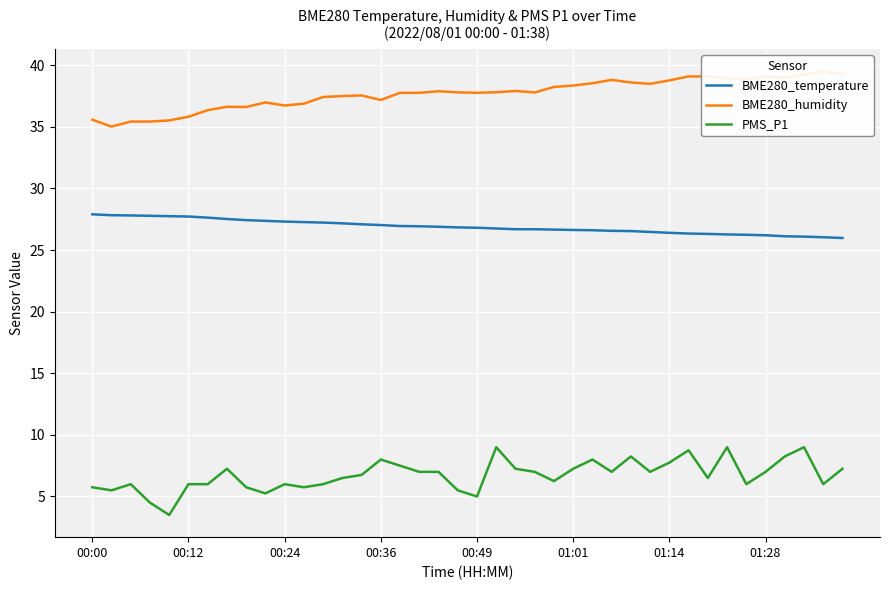

How many data points in BME280_temperature are above 26?

39